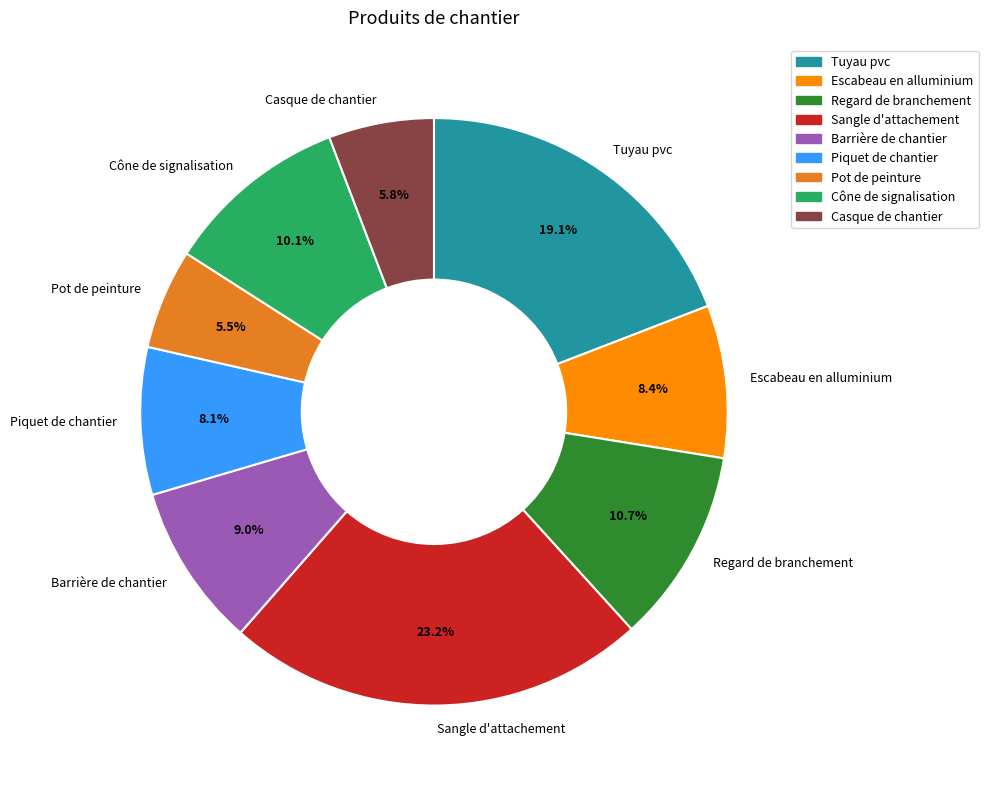

Is Tuyau pvc the majority of the pie?

No